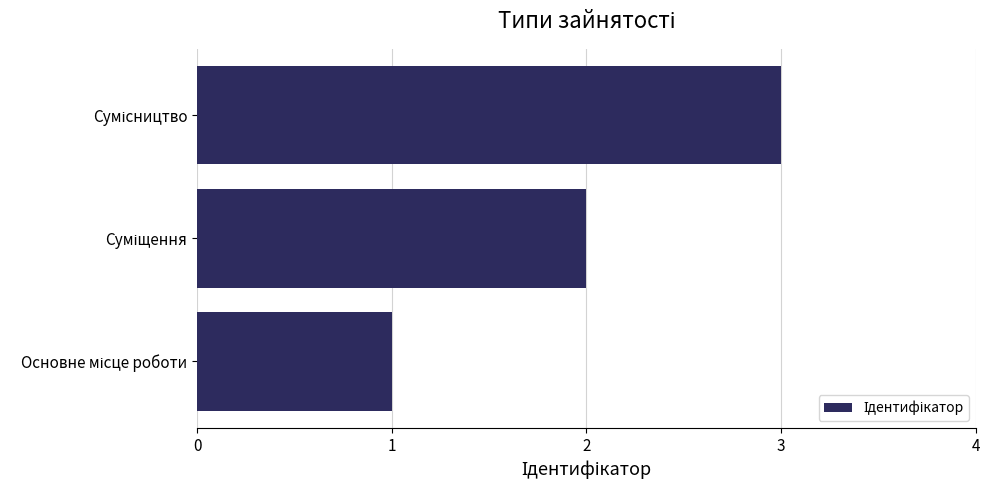

What is the sum of all values?

6